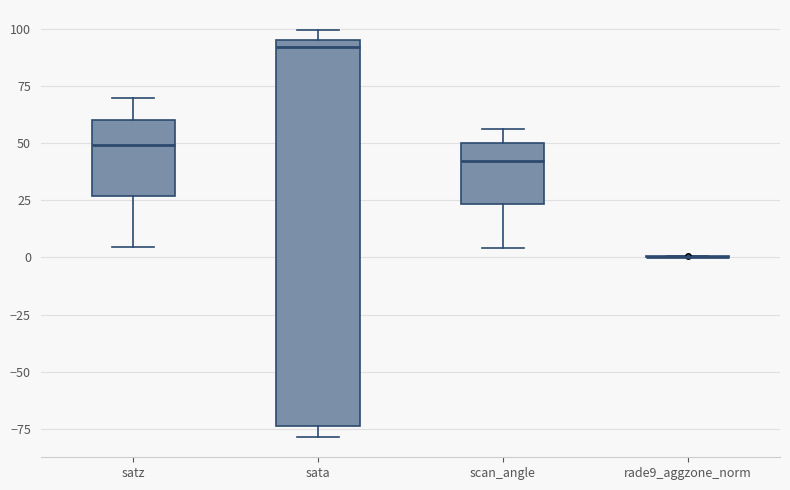

Comparing the boxes themselves (not the whiskers), which one is the tallest?

sata